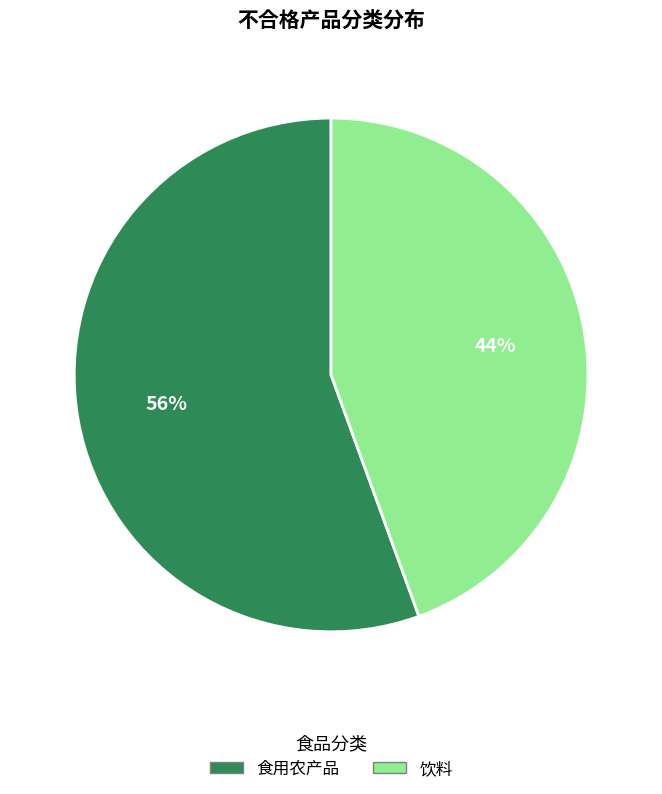

How many segments does this pie chart have?

2